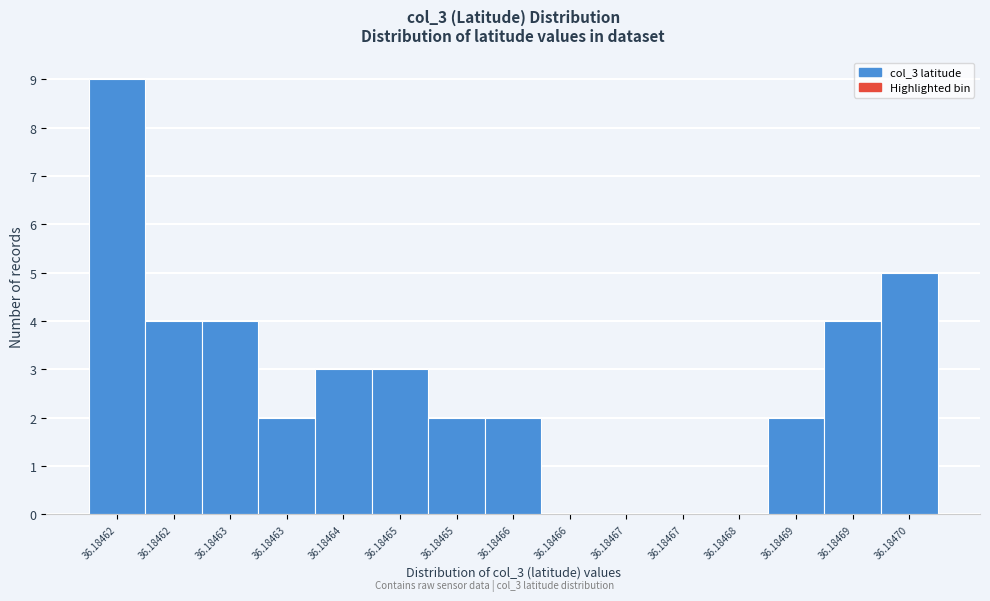

Are the bars horizontal?

No